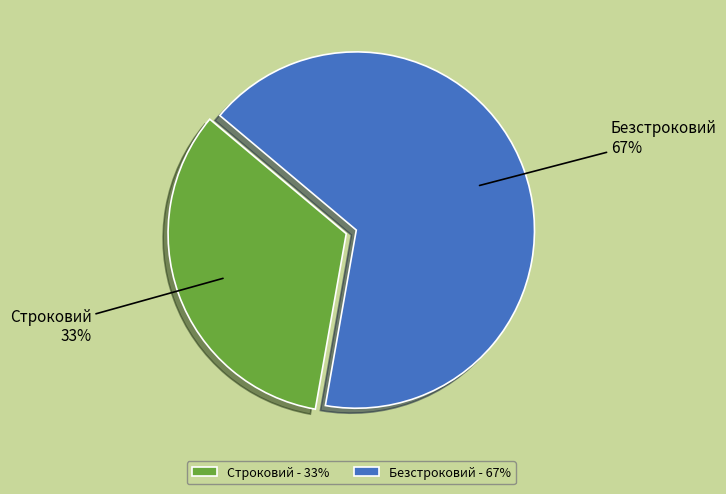

To the nearest percent, what percentage of the pie is Безстроковий?

67%